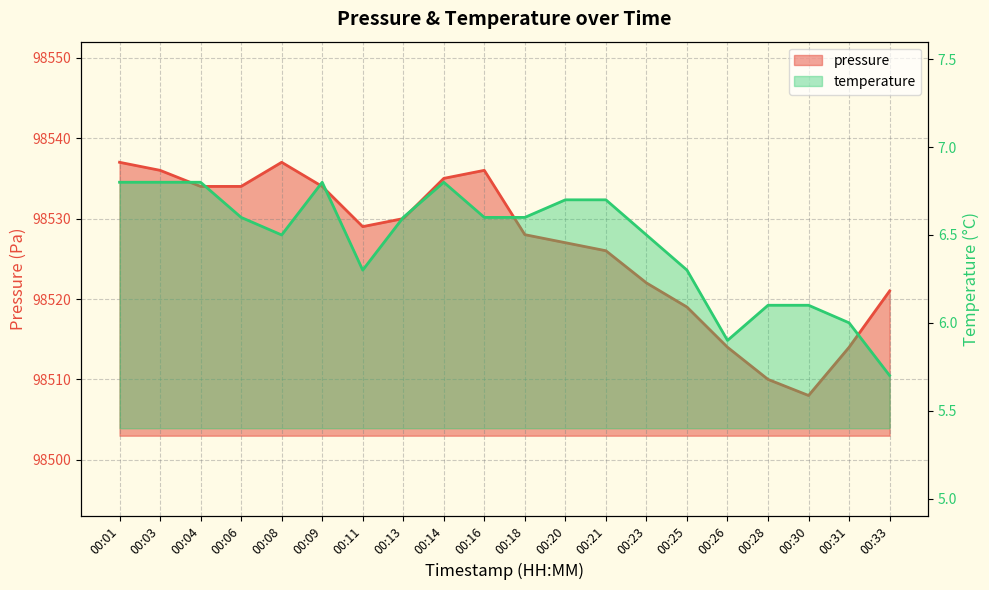

What are all the series names shown in the legend?

pressure, temperature